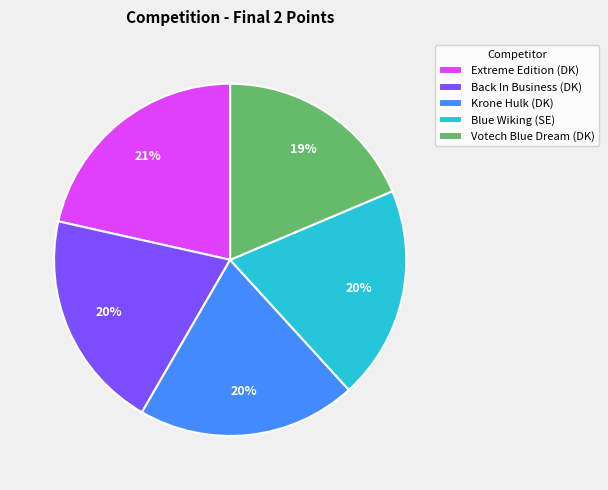

What is the ratio of the value at Blue Wiking (SE) to the value at Krone Hulk (DK)?

1.0